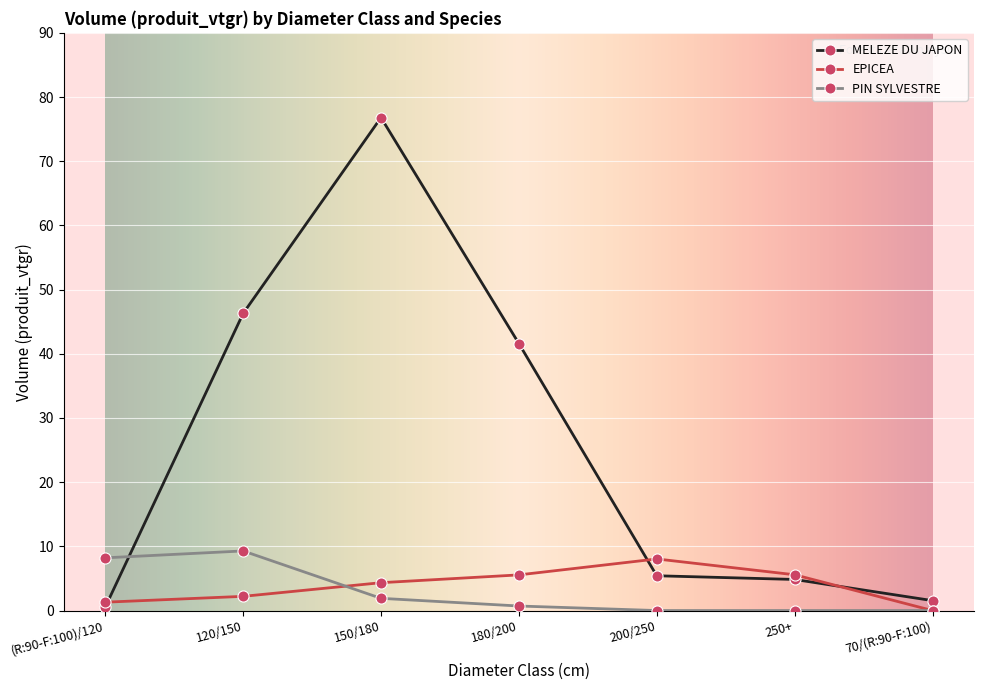

How many lines are shown in the chart?

3